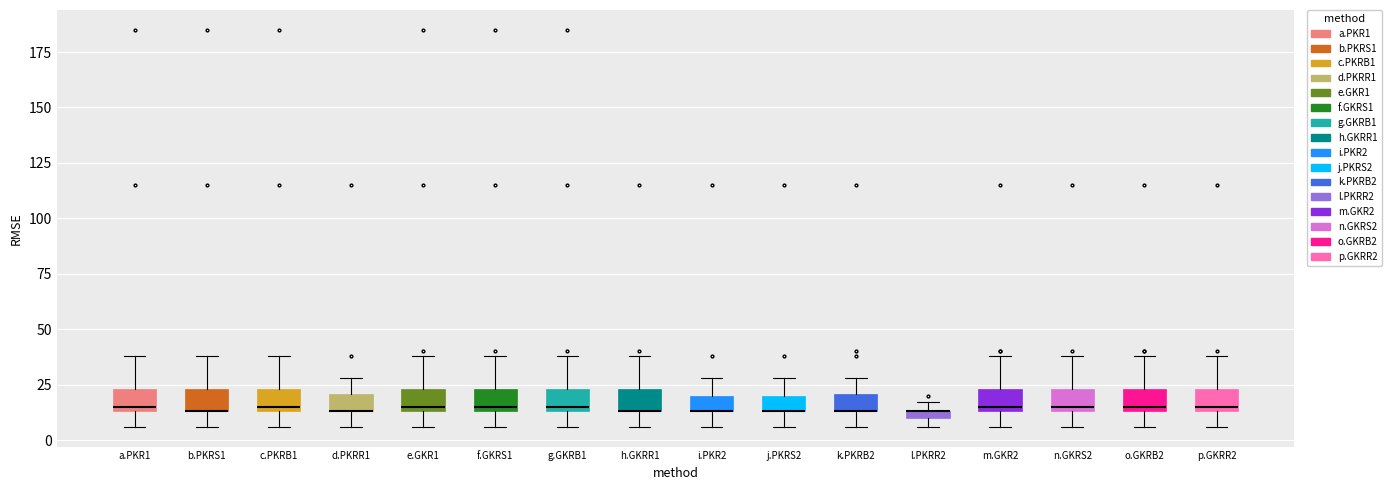

Where does the upper whisker of the box for d.PKRR1 end on the y-axis? The values are not printed on the chart, so give them approximately, as read against the axis.

30